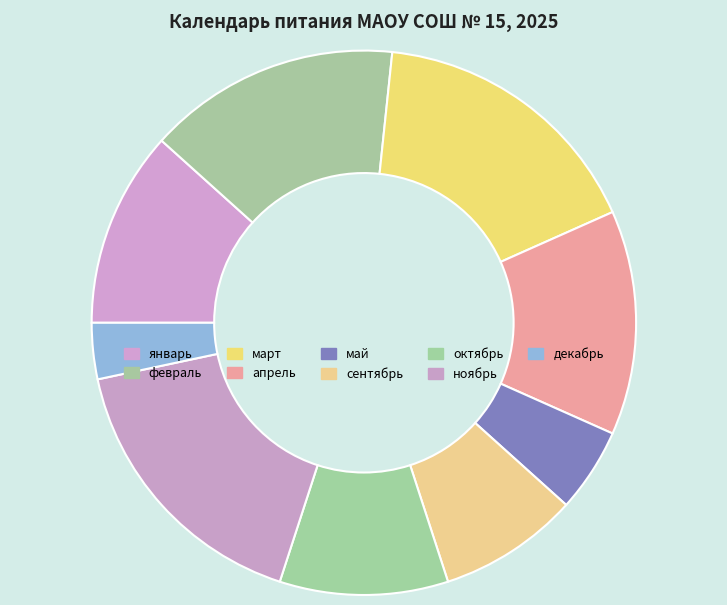

To the nearest percent, what is the combined percentage of октябрь and апрель?

23%